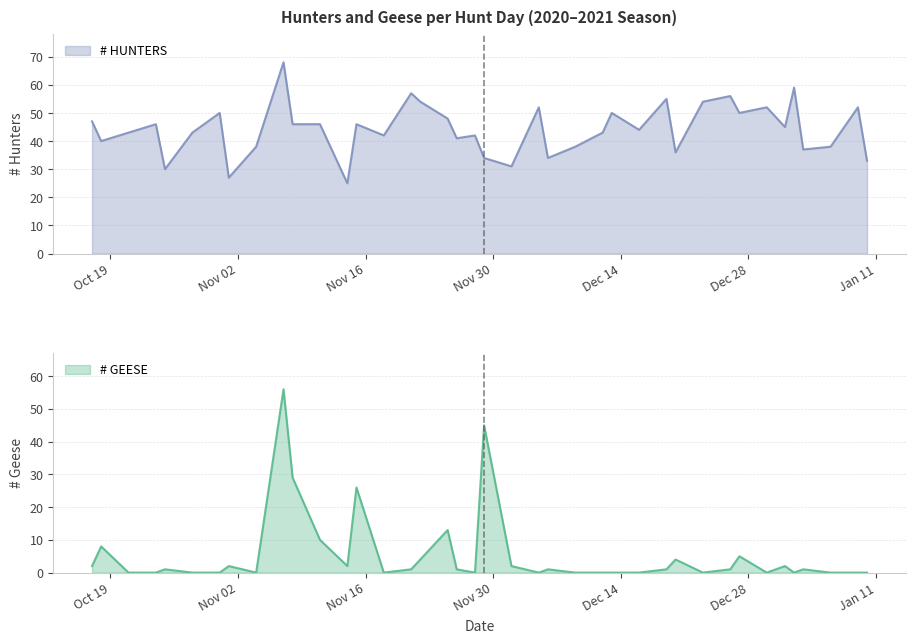

Between which two adjacent categories do # HUNTERS and # GEESE first intersect?

2020-11-28 and 2020-11-29